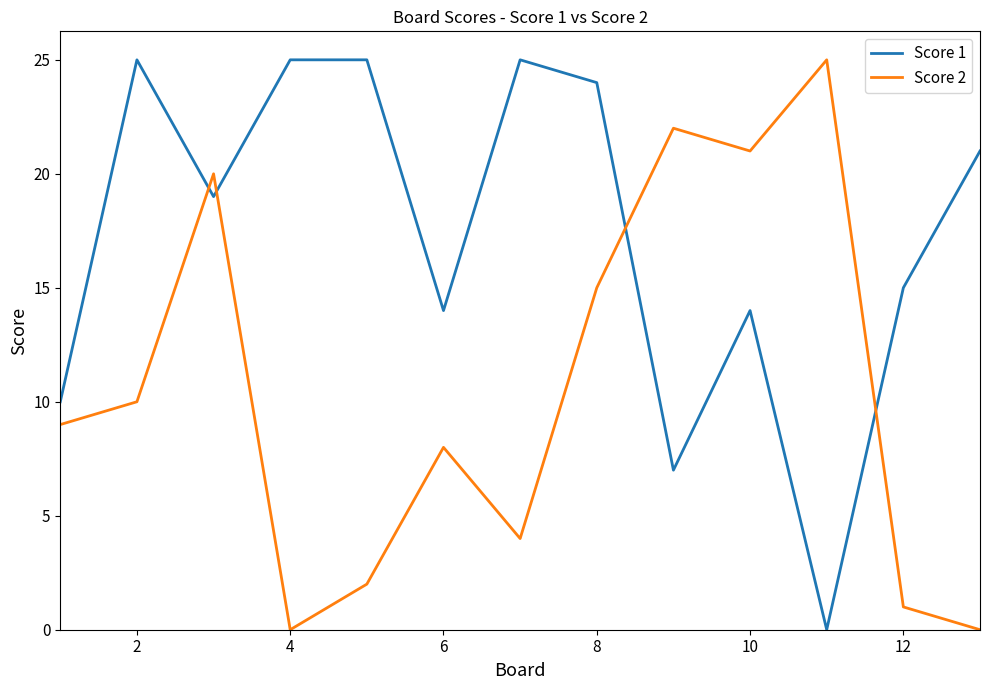

How many interior local valleys does the Score 1 series have?

4